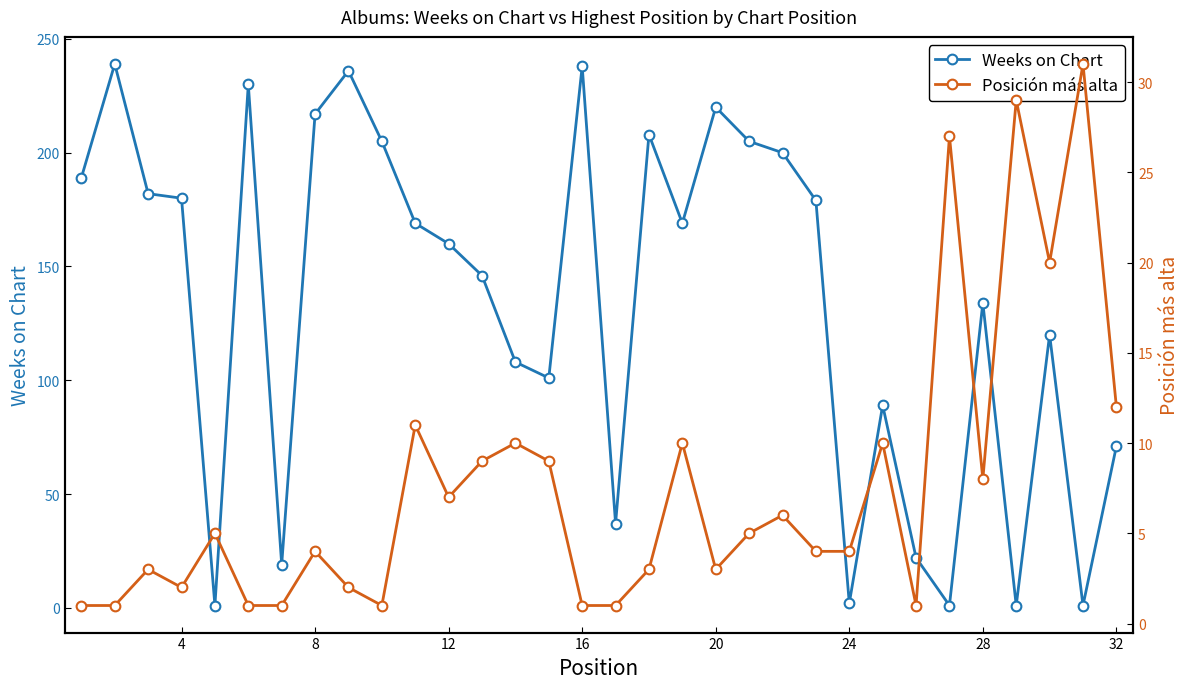

The value of Weeks on Chart at 12 is 160. True or false?

True